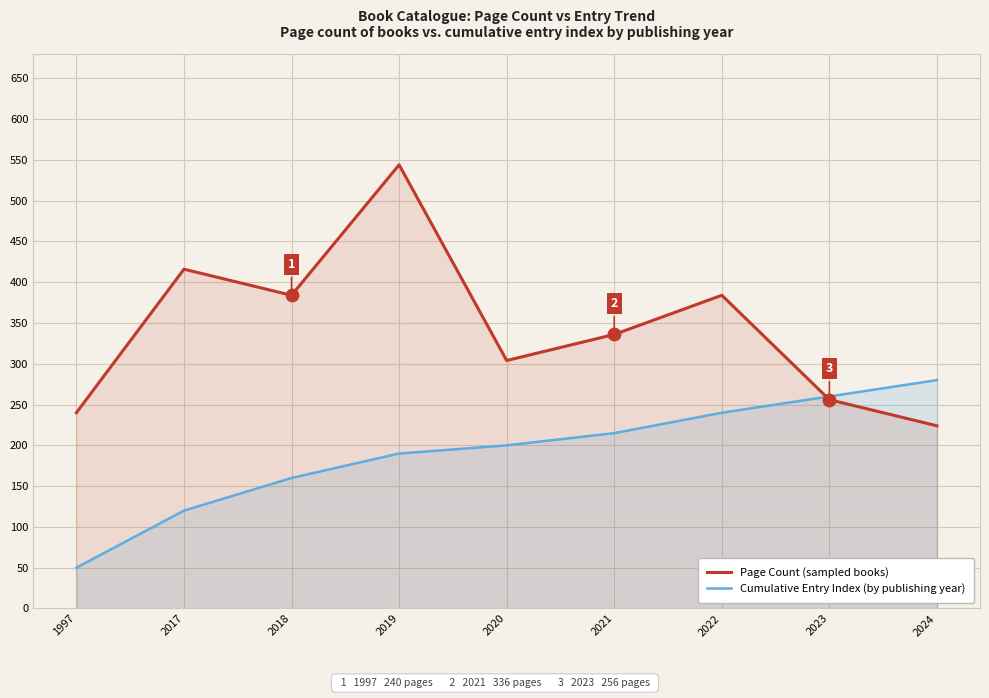

Is the value of Cumulative Entry Index (by publishing year) at 2024 greater than the value of Page Count (sampled books) at 1997?

Yes